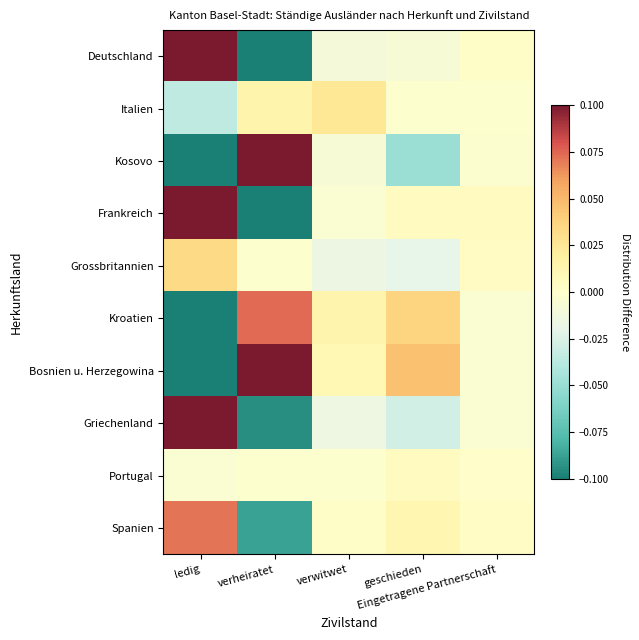

Which series changed the most between verwitwet and geschieden?

Kosovo